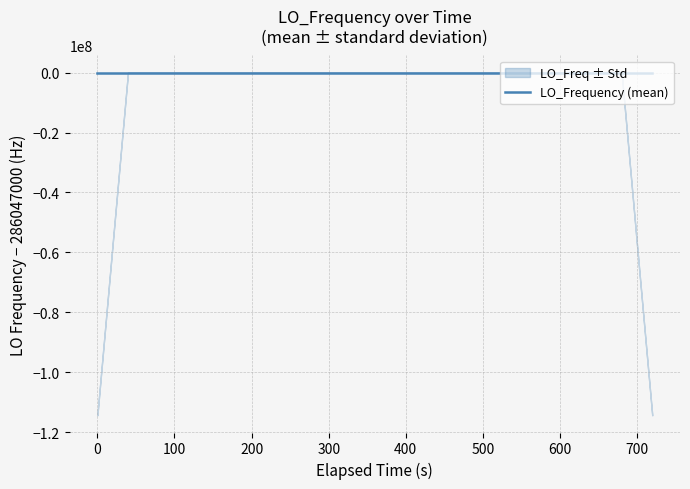

Reading left to right, extract all data points from this chart.

-1.8	-1.8	0.6	0.7	0.7	0.4	0.7	1.2	-0.3	0.5	-1.4	1.1	2.4	2.8	2.8	2.8	0.1	-0.2	1.6	2.5	1.9	1.7	4.3	2.8	1.8	2.5	2.7	2.7	-1.3	-0.5	-3.4	-3.4	-0.6	-3.4	-0.8	-3.4	0.9	0.8	-1.9